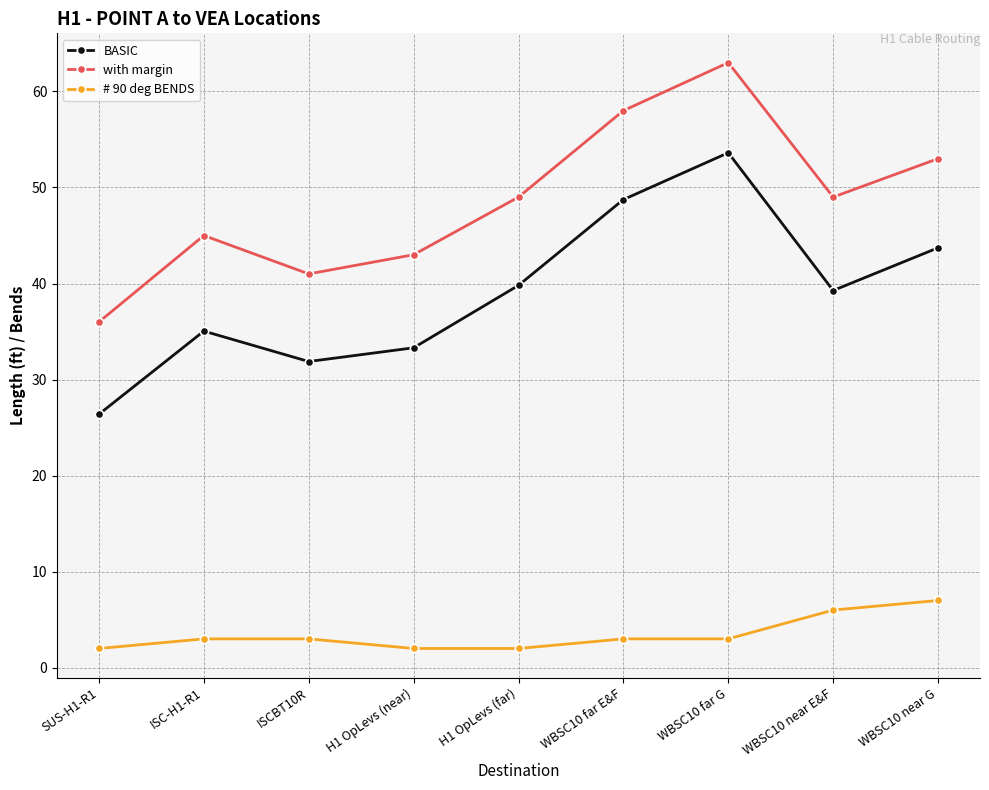

What is the total value across all series at ISCBT10R?

75.9